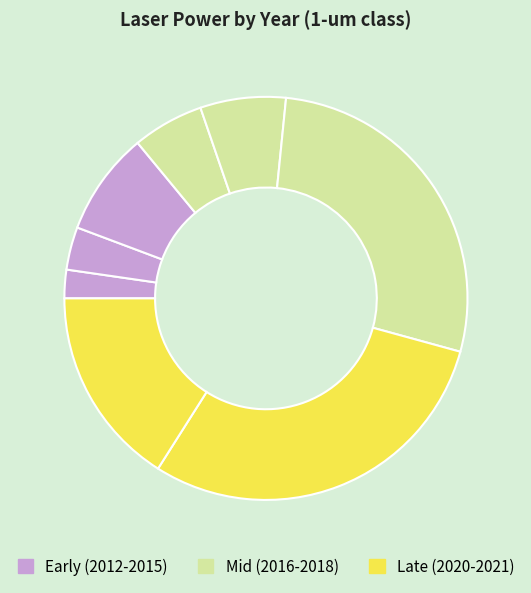

Count the number of slices in the pie.

8